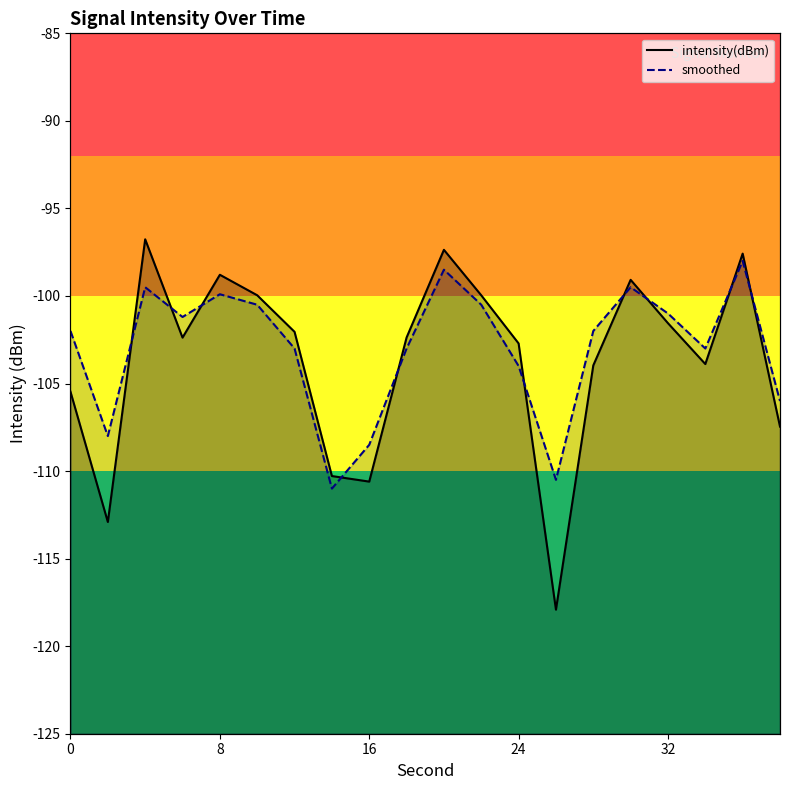

True or false: smoothed and intensity(dBm) cross at least once.

True